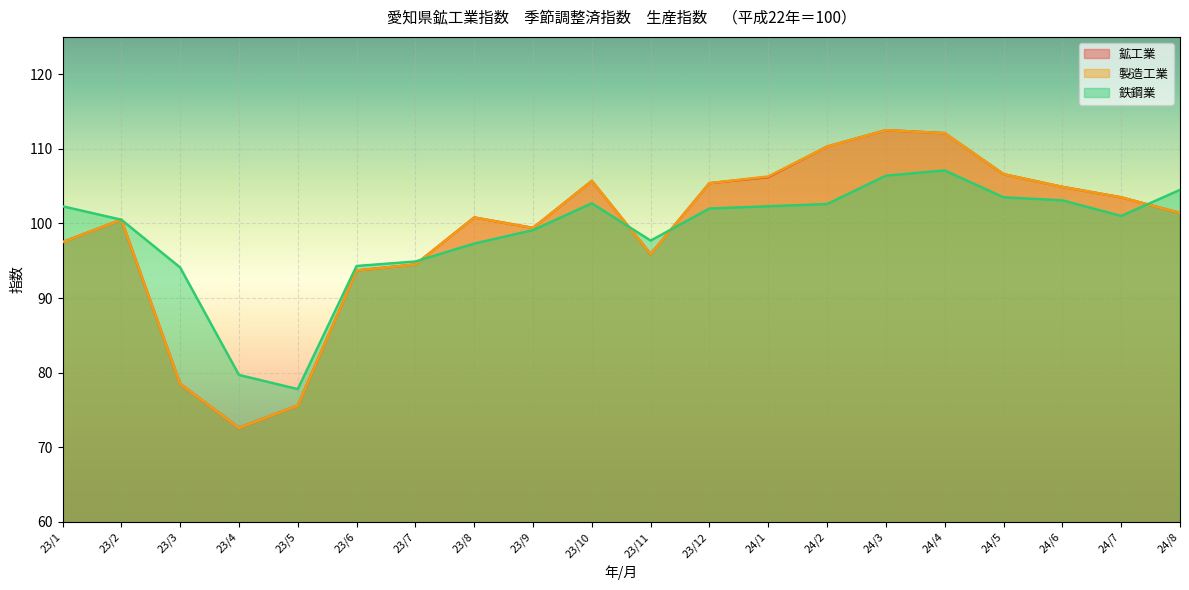

At which category does 鉱工業 reach its first local valley?

23/4